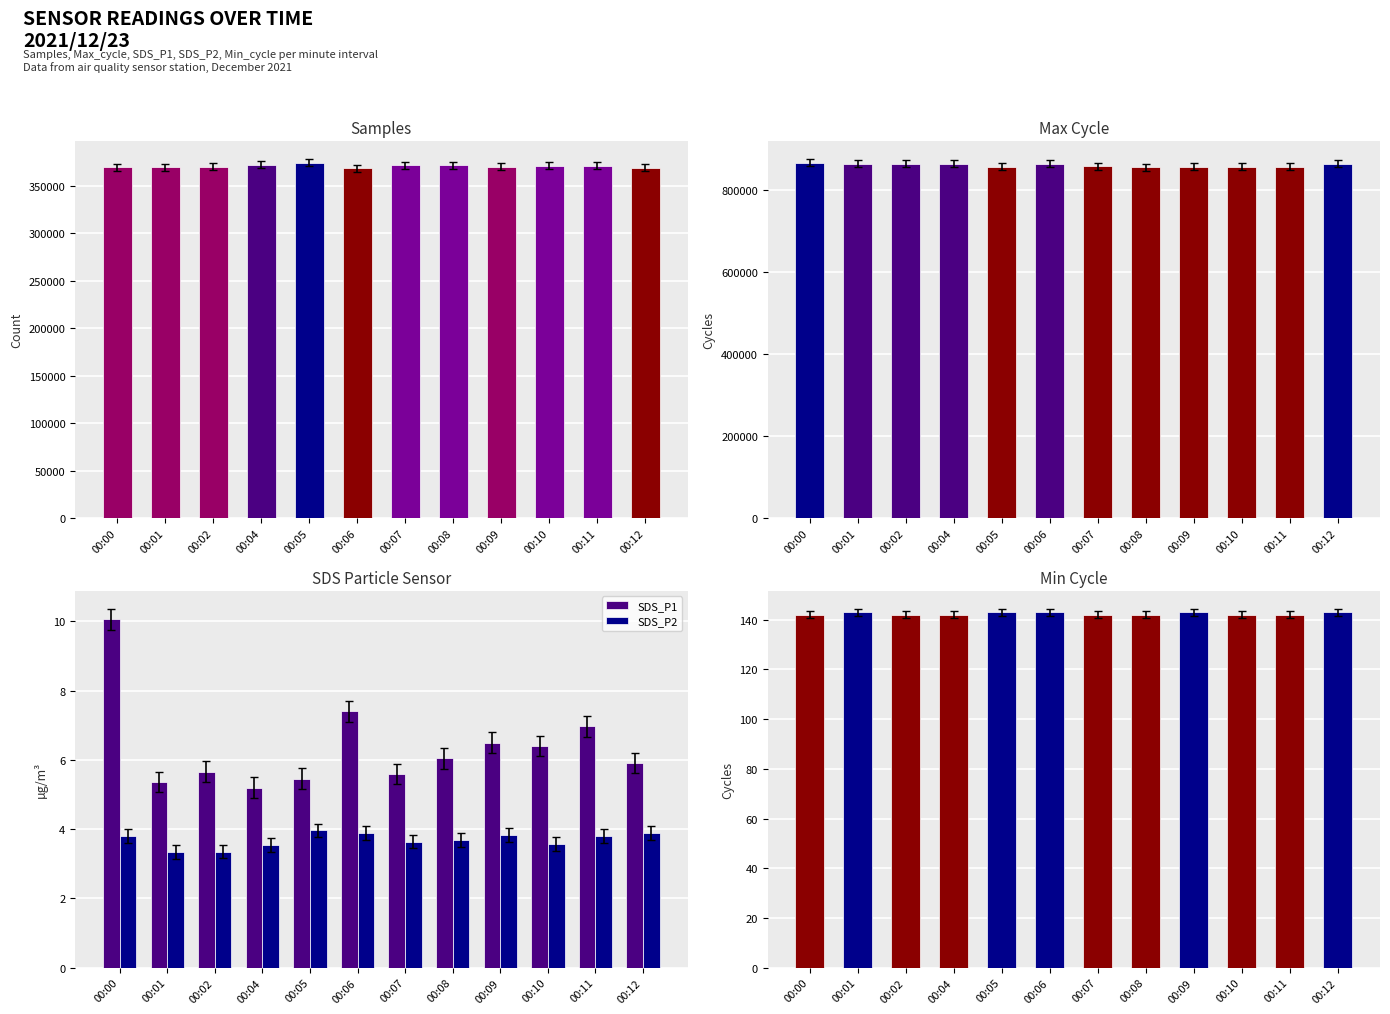

What is the average value of the SDS_P2 series?

3.7